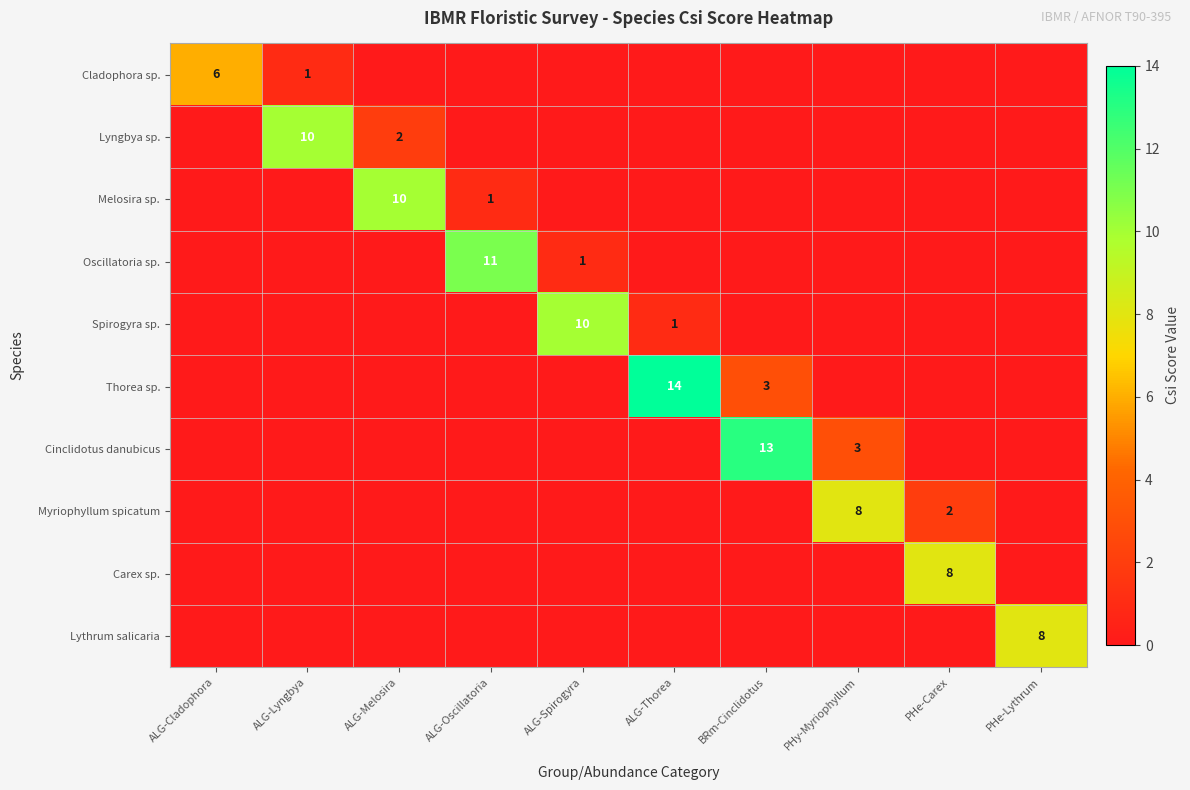

The Lyngbya sp. series shows 10 at ALG-Lyngbya. True or false?

True